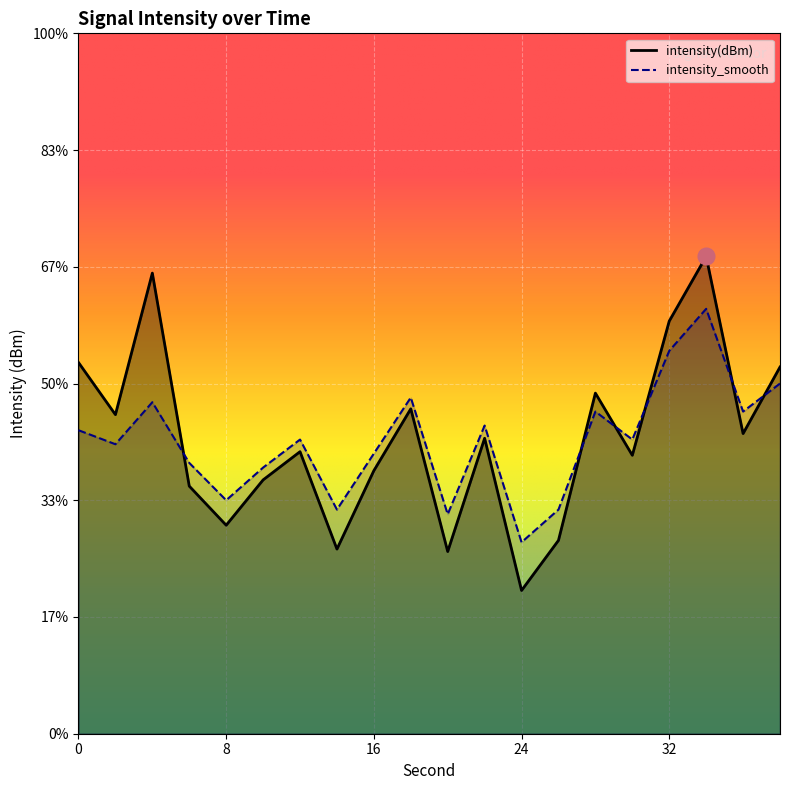

In intensity(dBm), how many points are higher than both neighbors (excluding endpoints)?

6